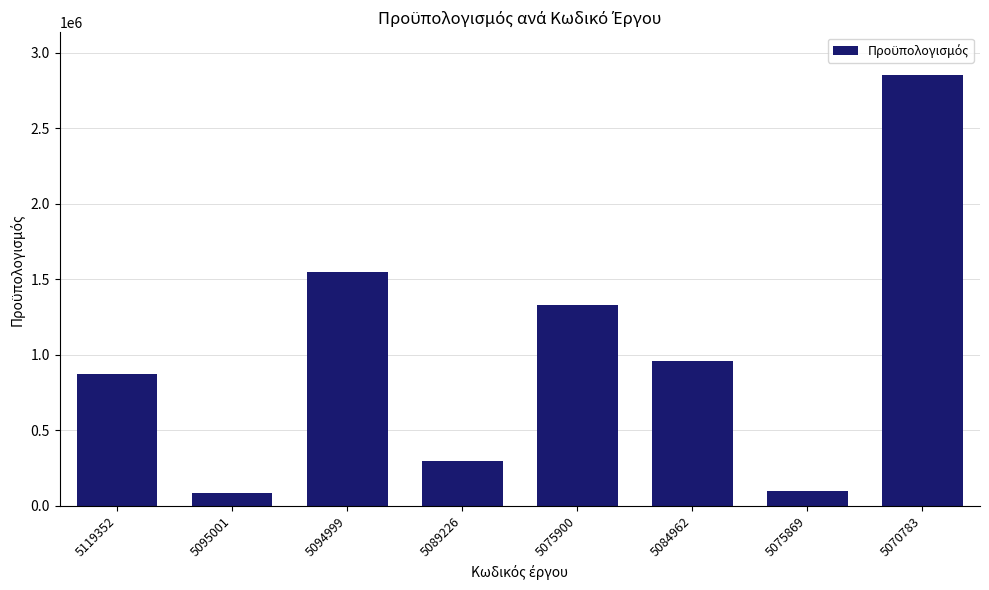

What position from the left is 5089226?

4